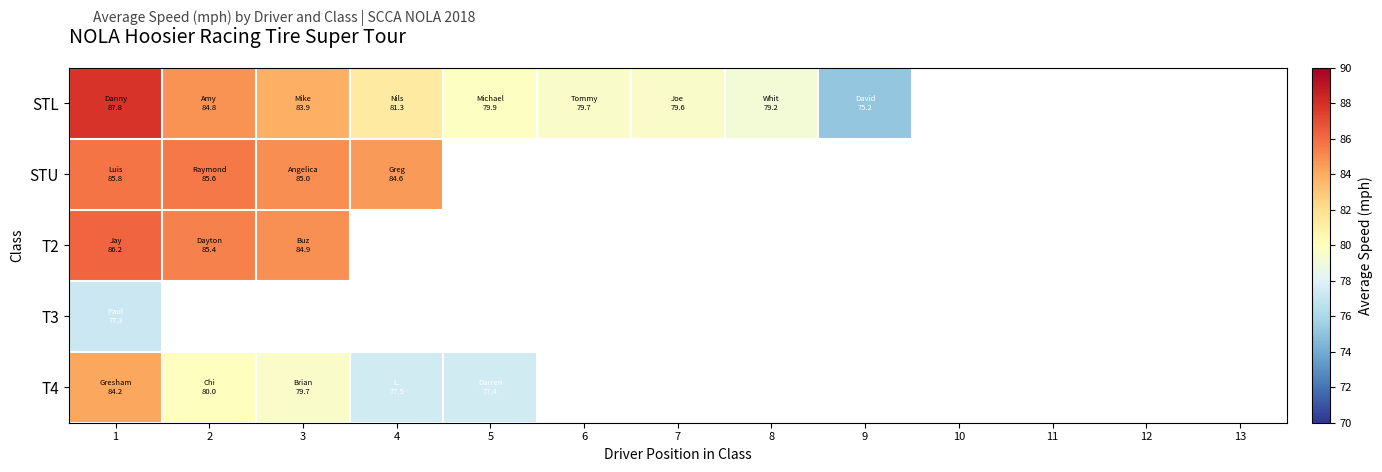

List the labels in order of STL value, smallest first.

9, 10, 11, 12, 13, 8, 7, 6, 5, 4, 3, 2, 1